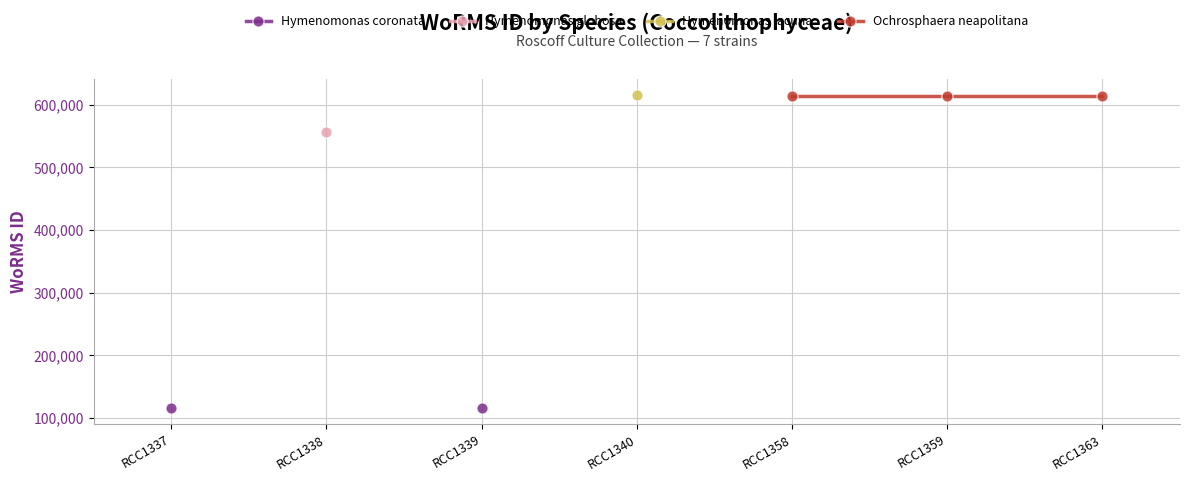

Which series has the widest spread of values?

Hymenomonas coronata